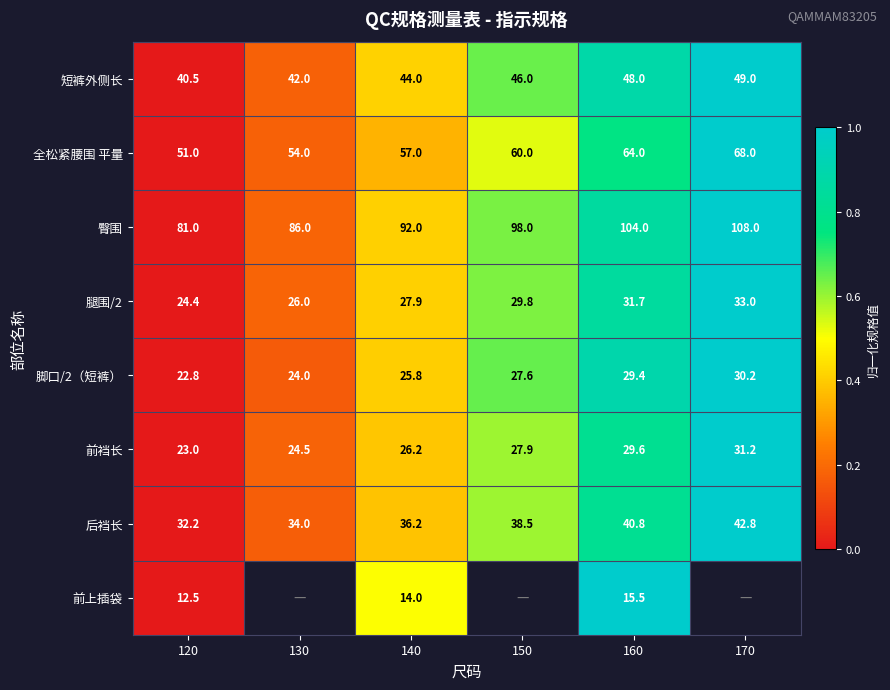

Between 160 and 140, which is larger?

160